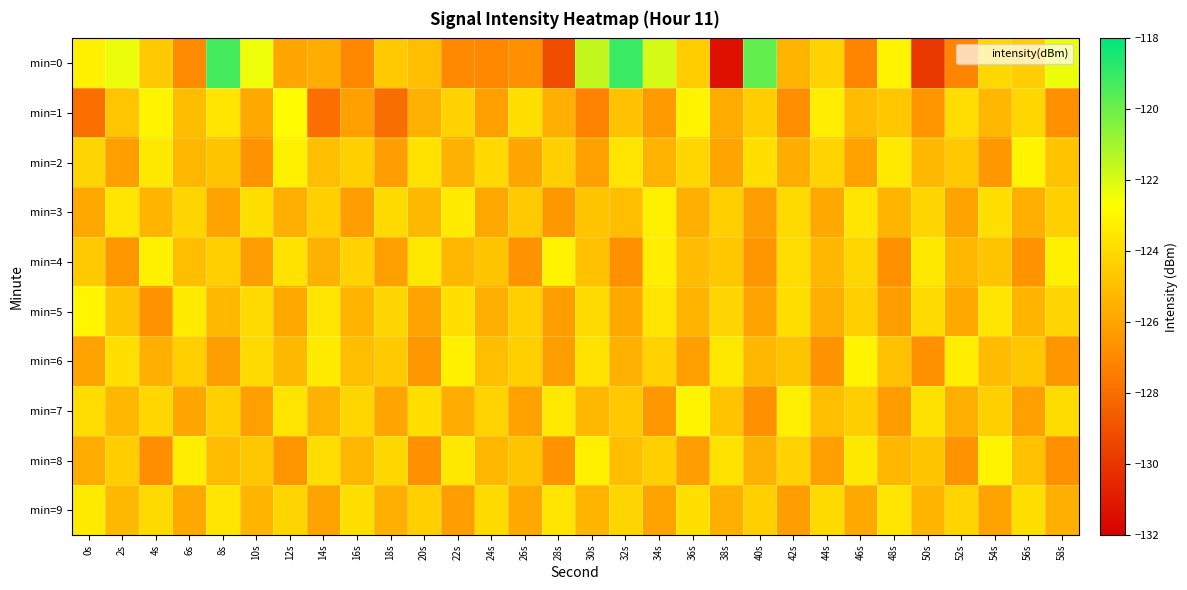

Reading left to right, list all the values displayed in this chart.

min=0: 0s=-123.1	2s=-122.3	4s=-124.6	6s=-126.9	8s=-119.3	10s=-122.4	12s=-125.9	14s=-125.6	16s=-127.0	18s=-124.6	20s=-125.0	22s=-126.9	24s=-127.0	26s=-126.7	28s=-129.2	30s=-121.6	32s=-119.0	34s=-121.9	36s=-124.5	38s=-131.3	40s=-119.8	42s=-125.4	44s=-124.3	46s=-127.1	48s=-123.1	50s=-129.9	52s=-127.1	54s=-124.1	56s=-124.4	58s=-122.3
min=1: 0s=-127.9	2s=-124.8	4s=-123.1	6s=-125.1	8s=-123.6	10s=-125.8	12s=-122.8	14s=-127.9	16s=-126.1	18s=-127.9	20s=-125.5	22s=-124.3	24s=-126.1	26s=-123.8	28s=-125.6	30s=-127.2	32s=-124.9	34s=-126.3	36s=-123.1	38s=-125.7	40s=-124.5	42s=-126.8	44s=-123.3	46s=-125.1	48s=-124.7	50s=-126.5	52s=-123.9	54s=-125.3	56s=-124.1	58s=-126.7
min=2: 0s=-124.2	2s=-126.1	4s=-123.5	6s=-125.3	8s=-124.8	10s=-126.6	12s=-123.2	14s=-125.0	16s=-124.4	18s=-126.2	20s=-123.7	22s=-125.5	24s=-124.0	26s=-125.9	28s=-124.3	30s=-126.2	32s=-123.7	34s=-125.5	36s=-124.2	38s=-126.0	40s=-123.8	42s=-125.7	44s=-124.2	46s=-126.0	48s=-123.5	50s=-125.2	52s=-124.7	54s=-126.5	56s=-123.0	58s=-124.8
min=3: 0s=-125.8	2s=-123.6	4s=-125.4	6s=-124.2	8s=-126.0	10s=-123.8	12s=-125.6	14s=-124.4	16s=-126.2	18s=-124.0	20s=-125.2	22s=-123.4	24s=-125.8	26s=-124.6	28s=-126.4	30s=-124.8	32s=-125.0	34s=-123.2	36s=-125.6	38s=-124.4	40s=-126.2	42s=-124.0	44s=-125.8	46s=-123.6	48s=-125.4	50s=-124.2	52s=-126.0	54s=-123.8	56s=-125.6	58s=-124.4
min=4: 0s=-124.6	2s=-126.4	4s=-123.2	6s=-125.0	8s=-124.4	10s=-126.2	12s=-123.7	14s=-125.5	16s=-124.3	18s=-126.1	20s=-123.5	22s=-125.3	24s=-124.8	26s=-126.6	28s=-123.1	30s=-124.9	32s=-126.7	34s=-123.3	36s=-125.1	38s=-124.7	40s=-126.5	42s=-123.9	44s=-125.3	46s=-124.1	48s=-126.7	50s=-123.5	52s=-125.3	54s=-124.8	56s=-126.6	58s=-123.2
min=5: 0s=-123.0	2s=-124.8	4s=-126.6	6s=-123.4	8s=-125.2	10s=-124.0	12s=-125.8	14s=-123.6	16s=-125.4	18s=-124.2	20s=-126.0	22s=-123.8	24s=-125.6	26s=-124.4	28s=-126.2	30s=-124.0	32s=-125.8	34s=-123.6	36s=-125.4	38s=-124.2	40s=-126.0	42s=-123.8	44s=-125.6	46s=-124.4	48s=-126.2	50s=-124.0	52s=-125.8	54s=-123.6	56s=-125.4	58s=-124.2
min=6: 0s=-126.0	2s=-123.8	4s=-125.6	6s=-124.4	8s=-126.2	10s=-124.0	12s=-125.2	14s=-123.4	16s=-125.0	18s=-124.6	20s=-126.4	22s=-123.2	24s=-125.0	26s=-124.4	28s=-126.2	30s=-123.7	32s=-125.5	34s=-124.3	36s=-126.1	38s=-123.5	40s=-125.3	42s=-124.8	44s=-126.6	46s=-123.1	48s=-124.9	50s=-126.7	52s=-123.3	54s=-125.1	56s=-124.7	58s=-126.5
min=7: 0s=-123.9	2s=-125.3	4s=-124.1	6s=-125.9	8s=-124.3	10s=-126.2	12s=-123.7	14s=-125.5	16s=-124.2	18s=-126.0	20s=-123.8	22s=-125.7	24s=-124.2	26s=-126.0	28s=-123.5	30s=-125.2	32s=-124.7	34s=-126.5	36s=-123.0	38s=-124.8	40s=-126.7	42s=-123.2	44s=-125.0	46s=-124.5	48s=-126.2	50s=-123.8	52s=-125.5	54s=-124.3	56s=-126.2	58s=-124.0
min=8: 0s=-125.7	2s=-124.5	4s=-126.8	6s=-123.3	8s=-125.1	10s=-124.7	12s=-126.5	14s=-123.9	16s=-125.3	18s=-124.1	20s=-126.7	22s=-123.5	24s=-125.3	26s=-124.8	28s=-126.6	30s=-123.2	32s=-125.0	34s=-124.4	36s=-126.2	38s=-123.7	40s=-125.5	42s=-124.3	44s=-126.1	46s=-123.5	48s=-125.3	50s=-124.8	52s=-126.6	54s=-123.1	56s=-124.9	58s=-126.7
min=9: 0s=-123.4	2s=-125.2	4s=-124.0	6s=-125.8	8s=-123.6	10s=-125.4	12s=-124.2	14s=-126.0	16s=-123.8	18s=-125.6	20s=-124.4	22s=-126.2	24s=-124.0	26s=-125.8	28s=-123.6	30s=-125.4	32s=-124.2	34s=-126.0	36s=-123.8	38s=-125.6	40s=-124.4	42s=-126.2	44s=-124.0	46s=-125.8	48s=-123.6	50s=-125.4	52s=-124.2	54s=-126.0	56s=-123.8	58s=-125.6